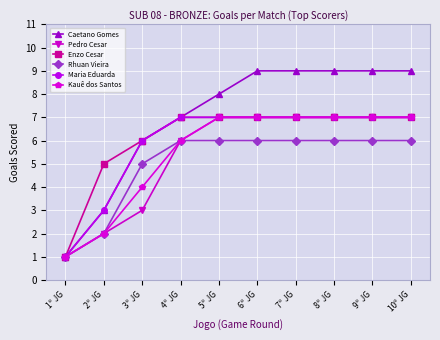

What is the difference between the second highest and minimum values in the Enzo Cesar series?

6